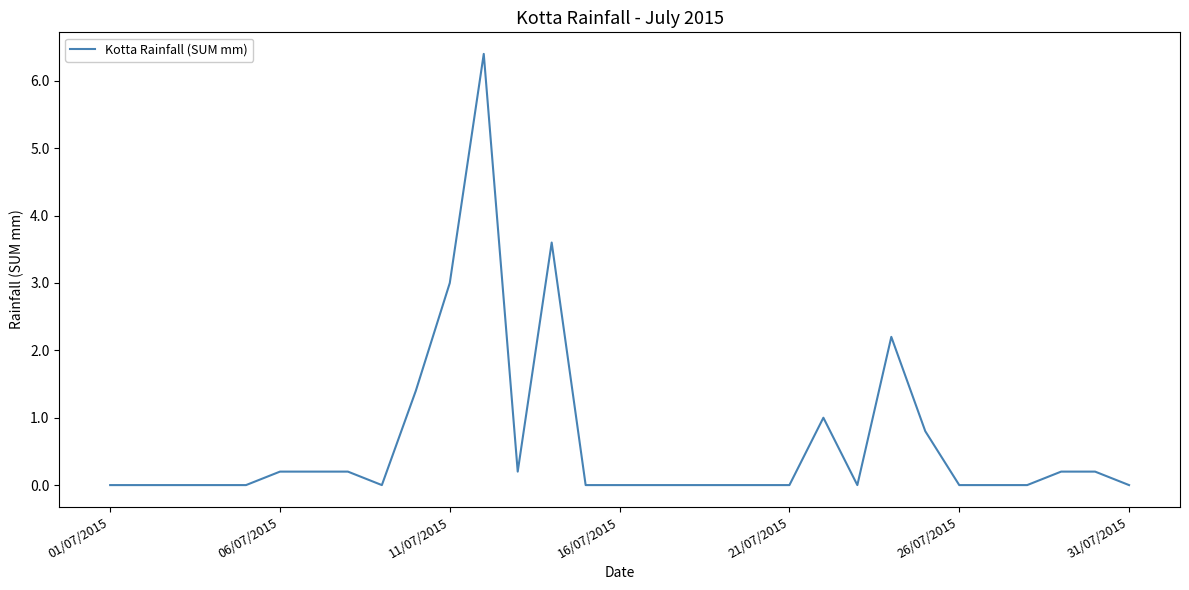

What is the greatest value displayed?

6.4